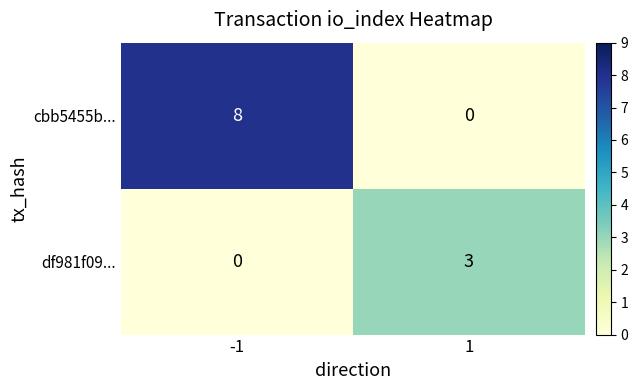

Reading left to right, transcribe all the data shown in this chart.

cbb5455b...: -1=8	1=0
df981f09...: -1=0	1=3